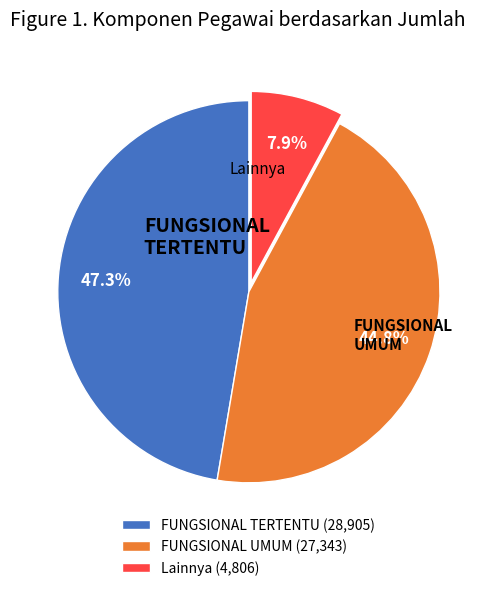

Is there any slice that represents more than half of the pie?

No